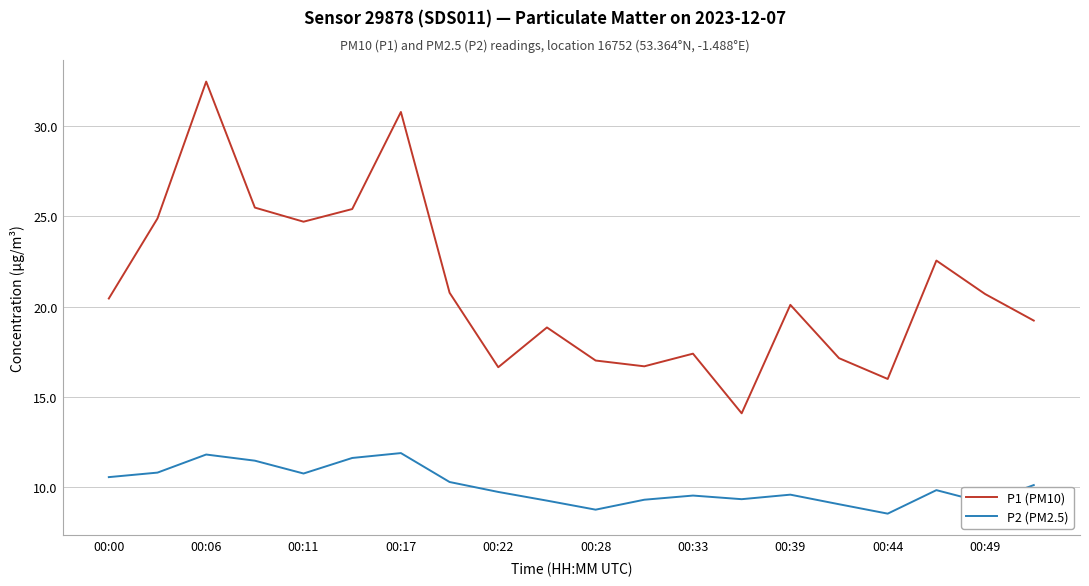

What are all the series names shown in the legend?

P1 (PM10), P2 (PM2.5)